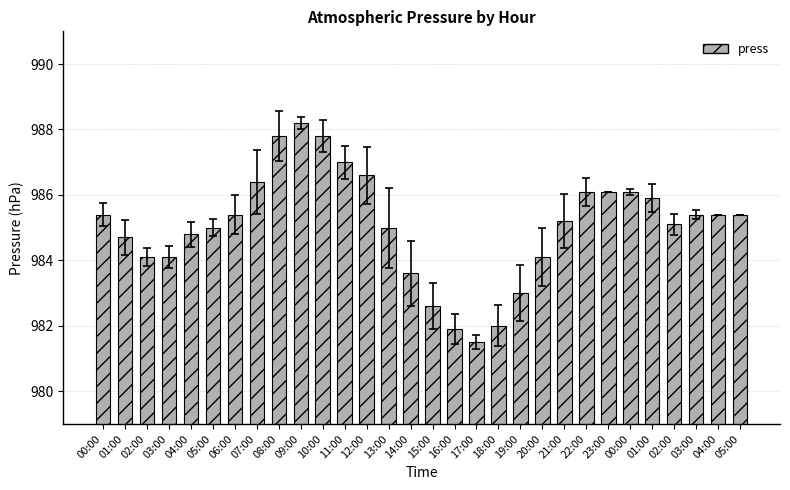

How many bars are there in total?

30